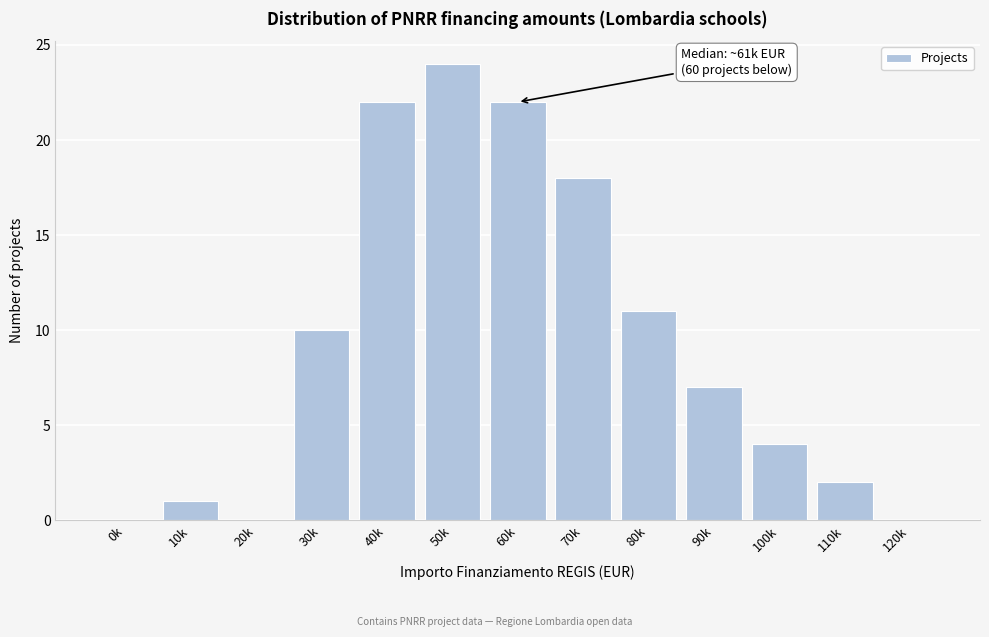

Reading left to right, transcribe all the data shown in this chart.

0k=0	10k=1	20k=0	30k=10	40k=22	50k=24	60k=22	70k=18	80k=11	90k=7	100k=4	110k=2	120k=0